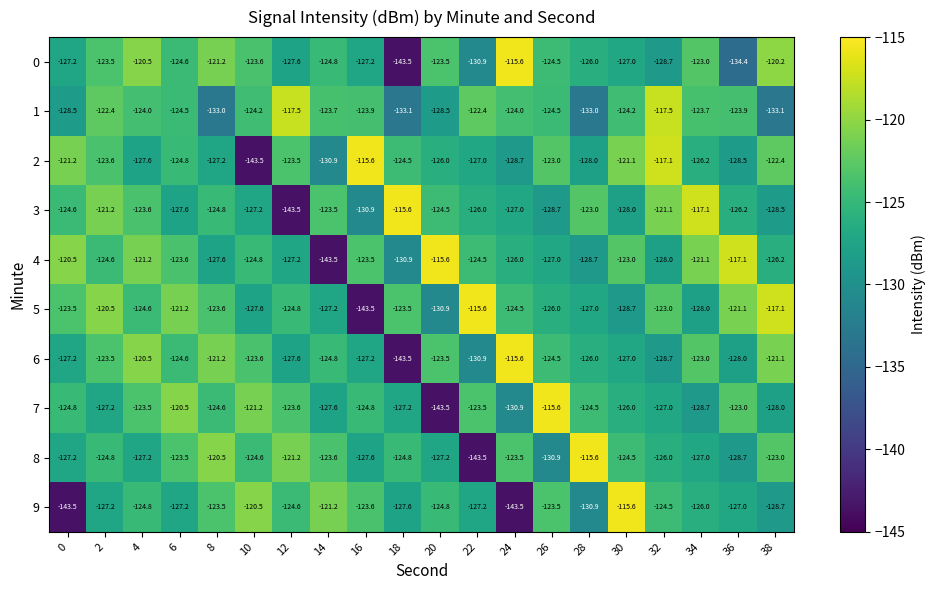

Is it true that 0 equals -123.5 at 20?

True